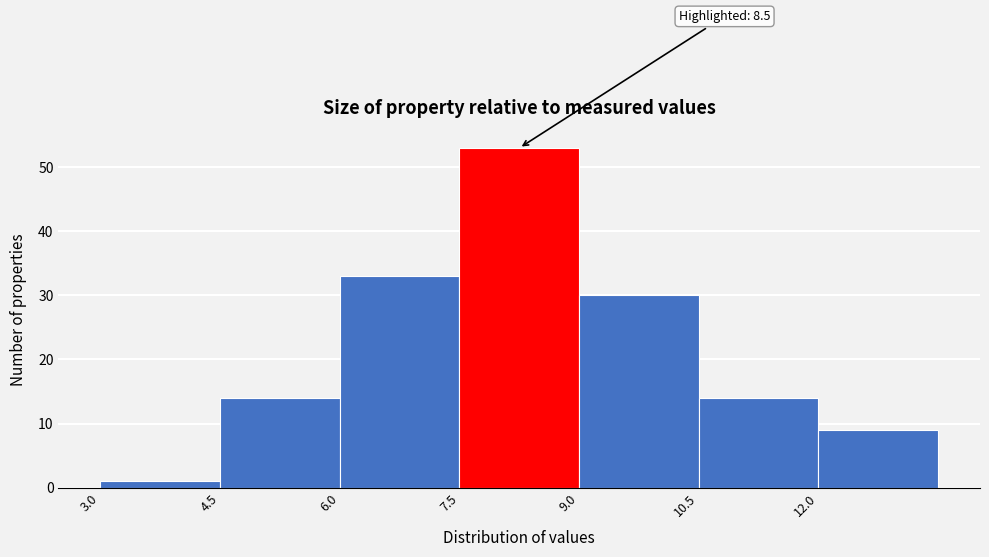

Which range on the x-axis has the tallest bar?

7.5 to 9.0